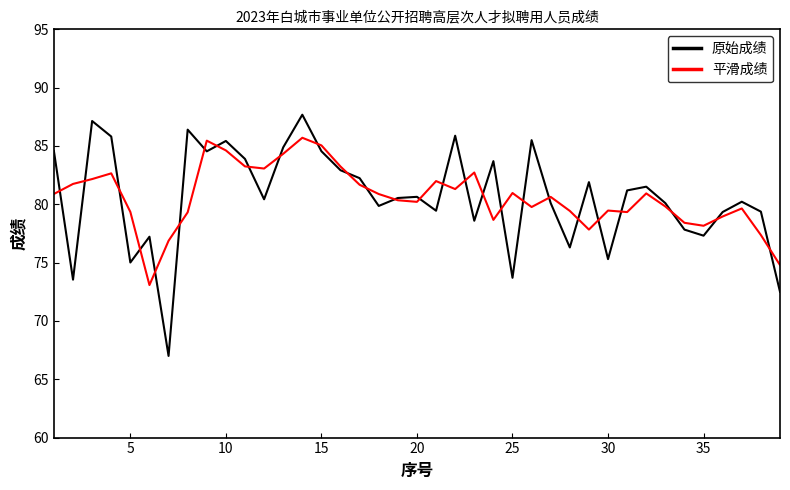

What is the minimum value for 平滑成绩?

73.1